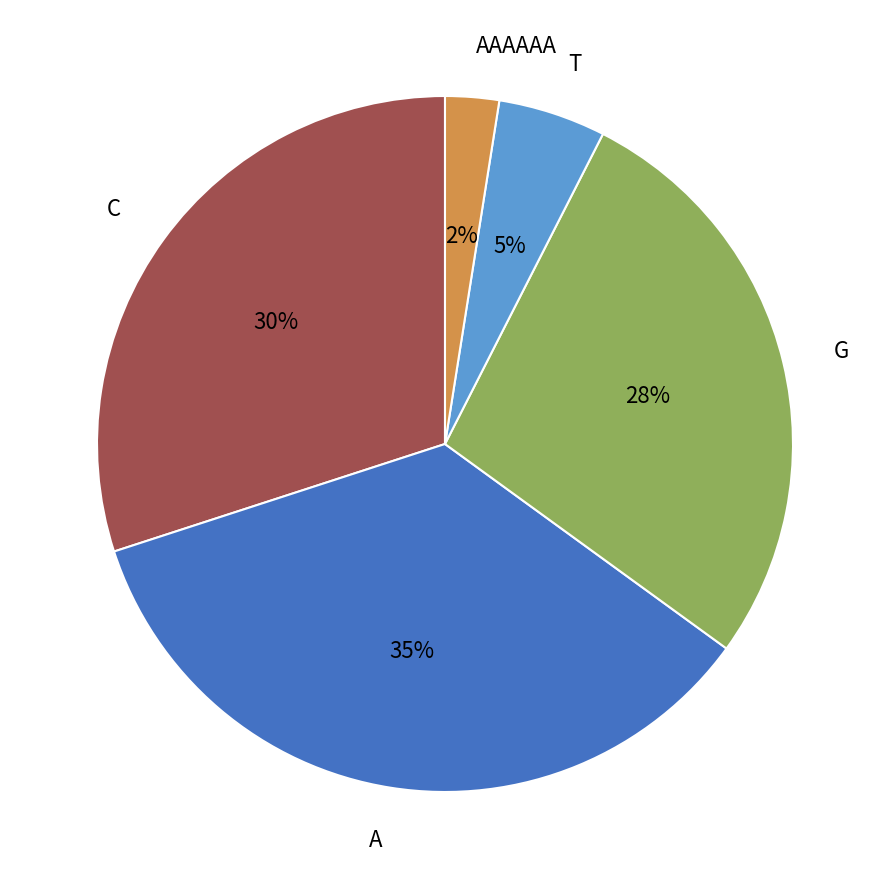

What percentage is the G slice, to the nearest percent?

27%